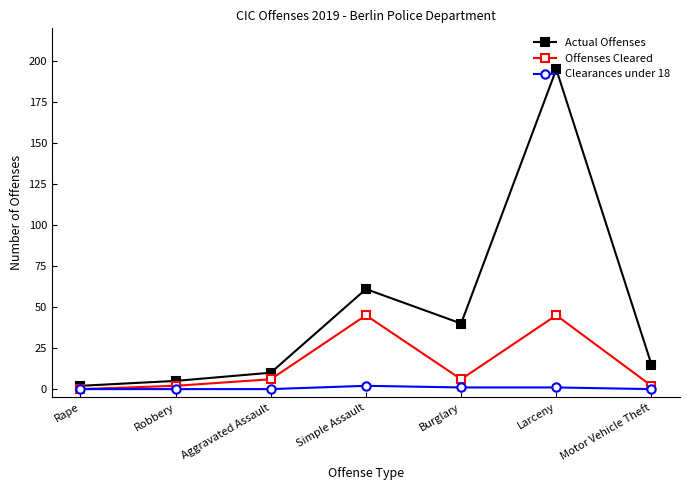

Rank the series at Aggravated Assault from highest to lowest value.

Actual Offenses, Offenses Cleared, Clearances under 18